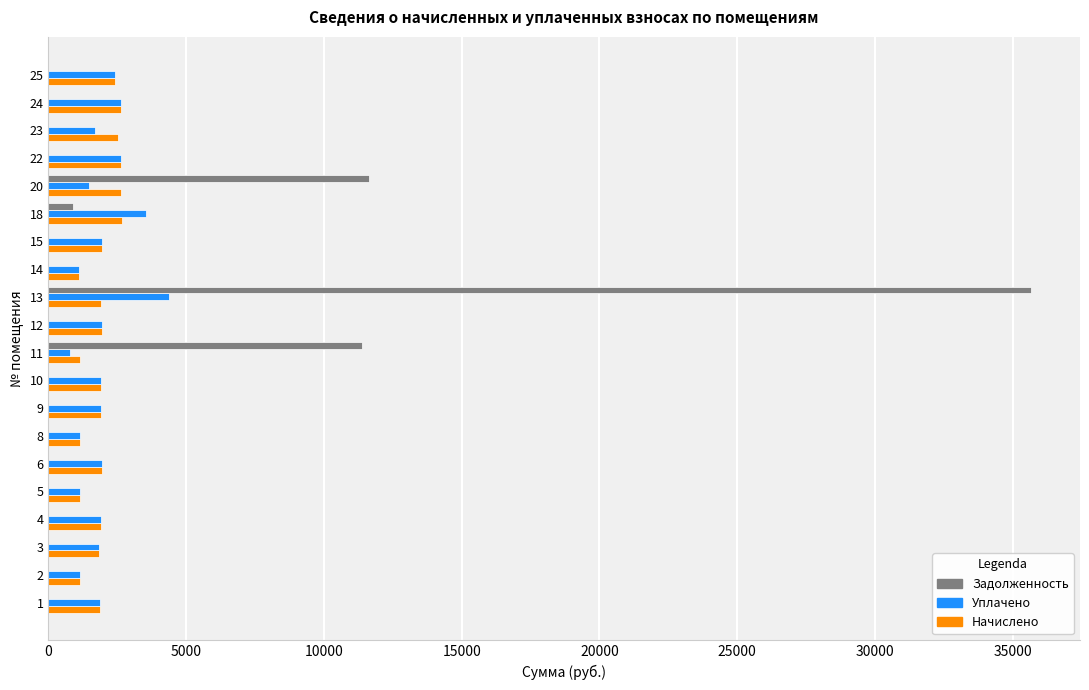

What is the greatest value displayed?

35658.7